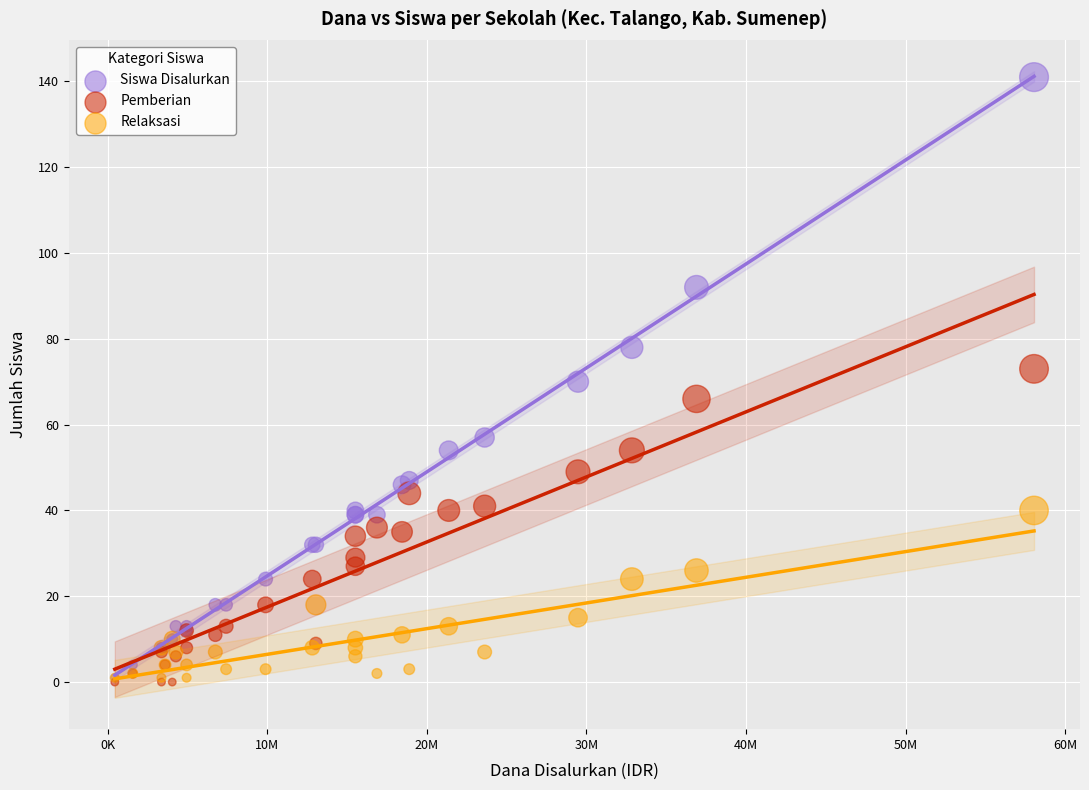

Which series has the largest Y range (max minus min)?

Siswa Disalurkan